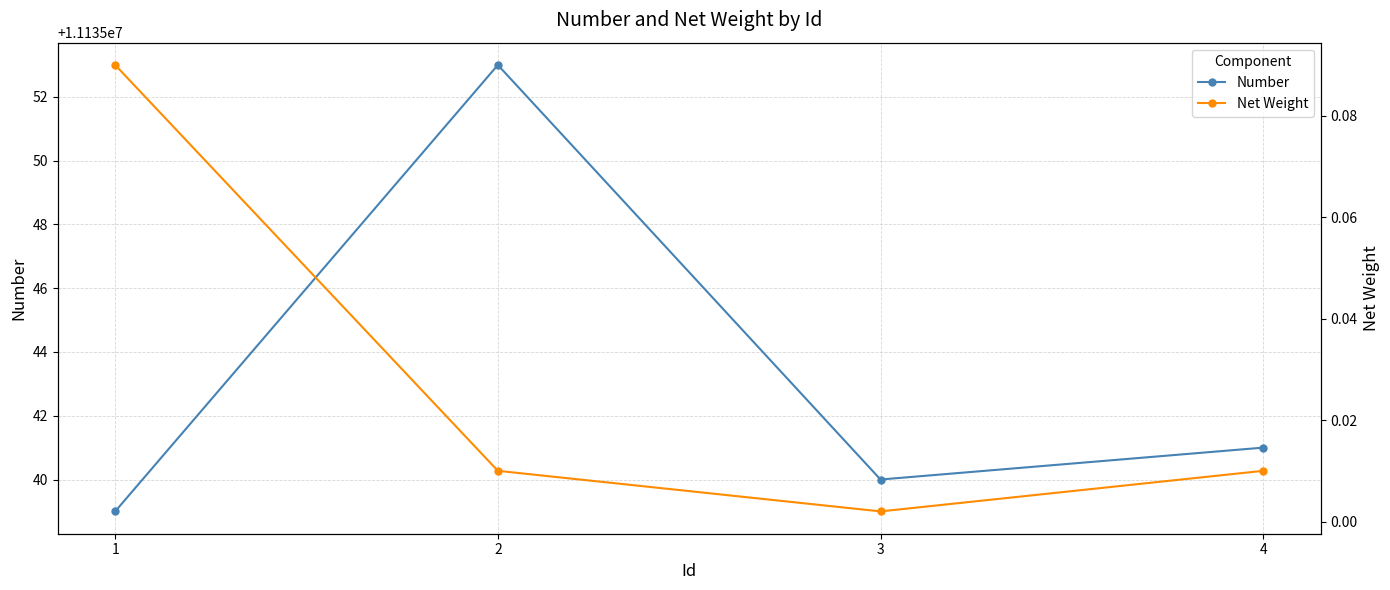

At which label does Number reach its peak?

2